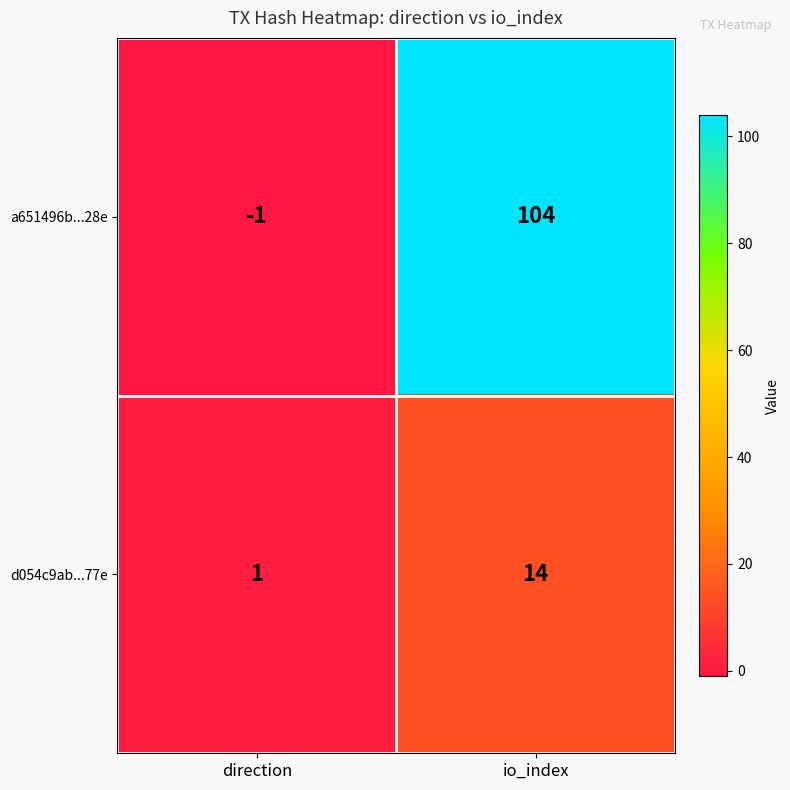

Which series changed the most between direction and io_index?

a651496b...28e